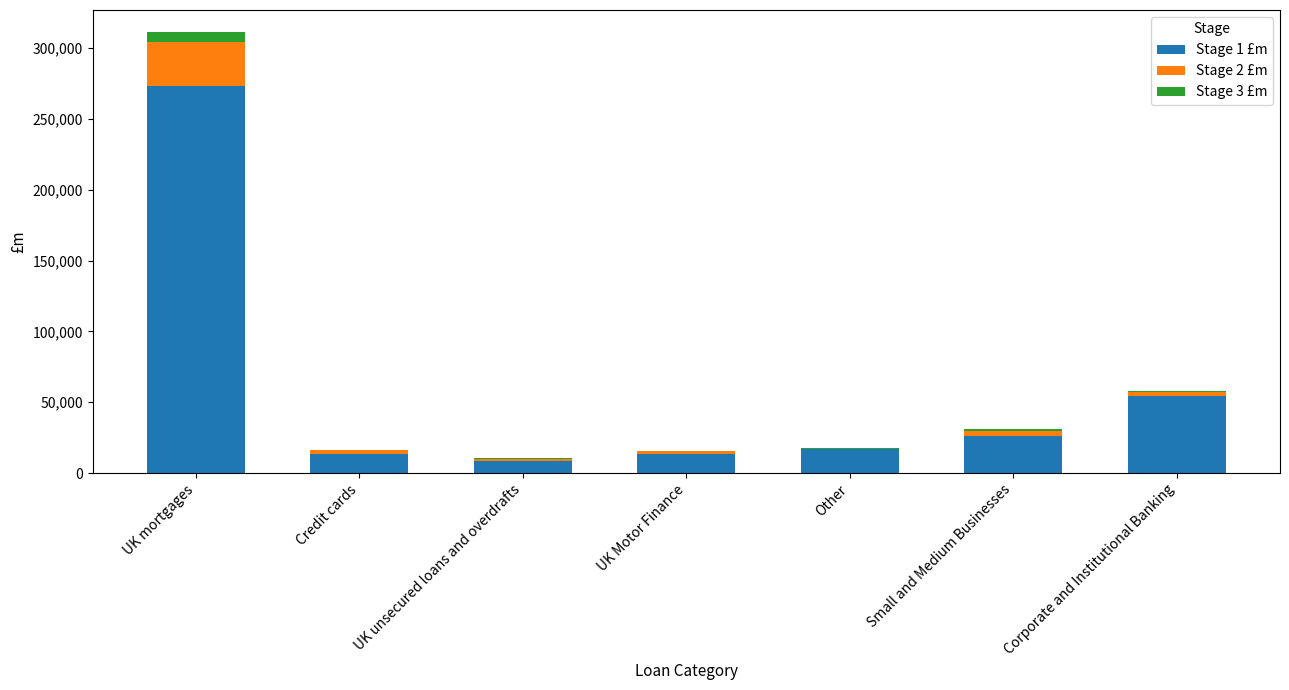

What is the difference between the Stage 1 £m values at UK Motor Finance and Credit cards?

55